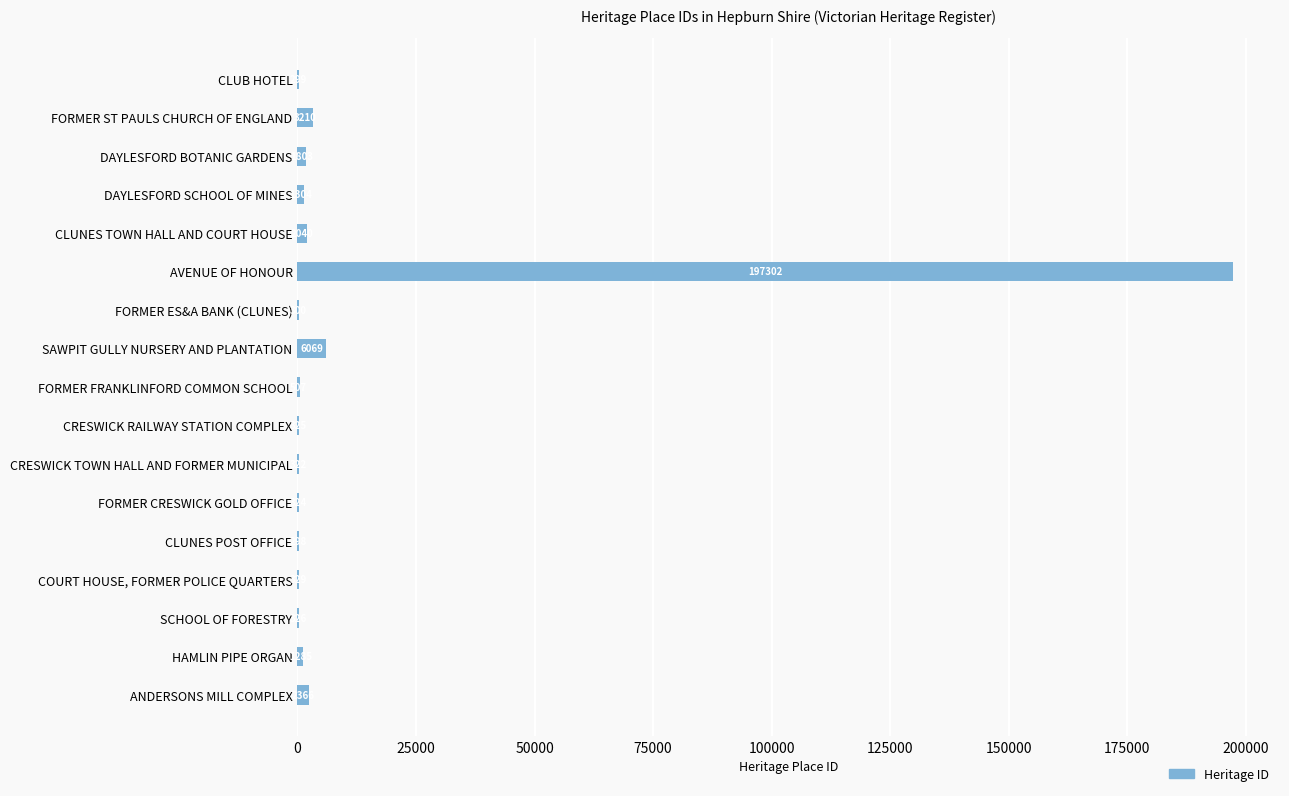

Reading top to bottom, transcribe all the data shown in this chart.

CLUB HOTEL=299	FORMER ST PAULS CHURCH OF ENGLAND=3210	DAYLESFORD BOTANIC GARDENS=1803	DAYLESFORD SCHOOL OF MINES=1304	CLUNES TOWN HALL AND COURT HOUSE=2040	AVENUE OF HONOUR=197302	FORMER ES&A BANK (CLUNES)=300	SAWPIT GULLY NURSERY AND PLANTATION=6069	FORMER FRANKLINFORD COMMON SCHOOL=507	CRESWICK RAILWAY STATION COMPLEX=325	CRESWICK TOWN HALL AND FORMER MUNICIPAL=322	FORMER CRESWICK GOLD OFFICE=324	CLUNES POST OFFICE=298	COURT HOUSE, FORMER POLICE QUARTERS=329	SCHOOL OF FORESTRY=326	HAMLIN PIPE ORGAN=1285	ANDERSONS MILL COMPLEX=2366